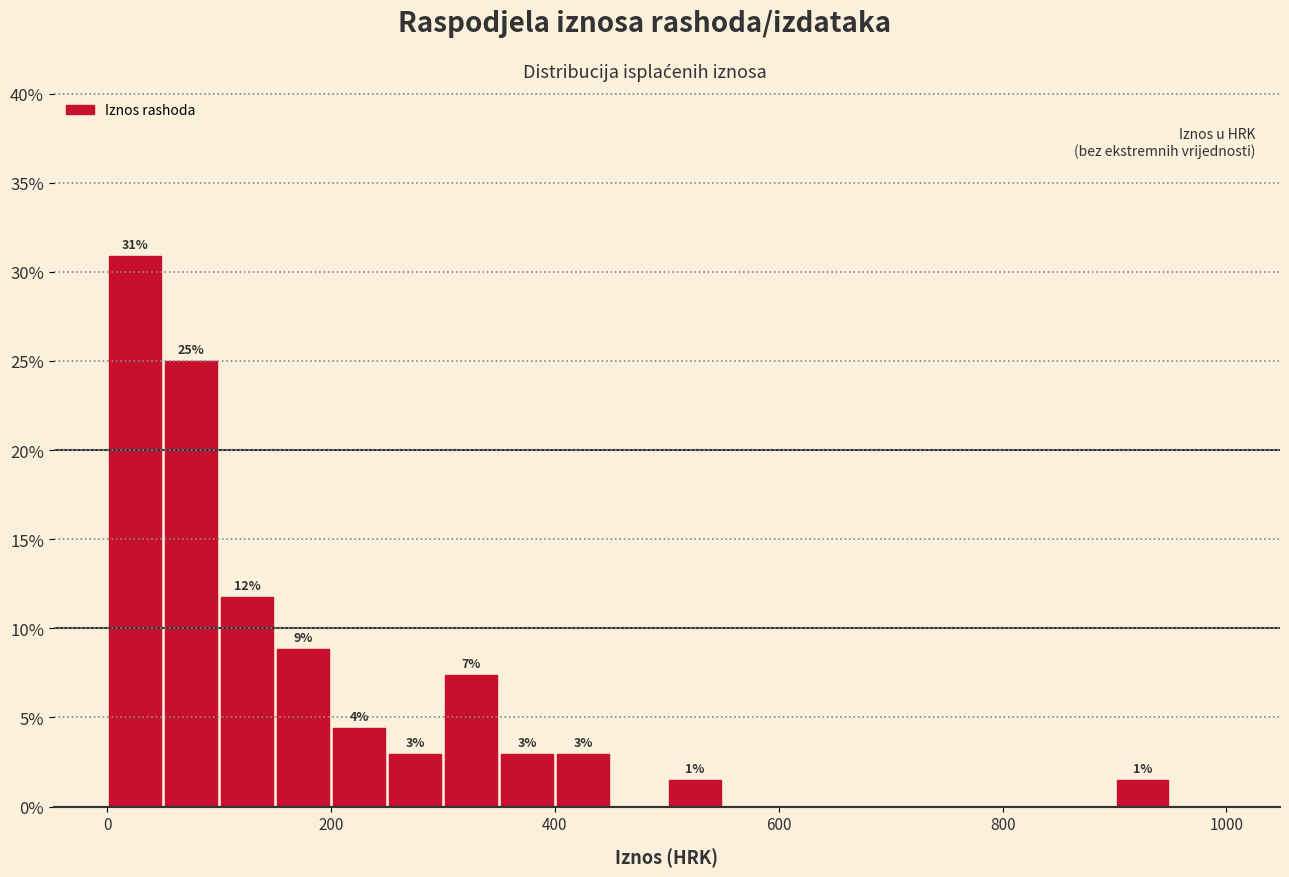

Read against the x-axis, roughly where is the centre of the tallest bar?

20